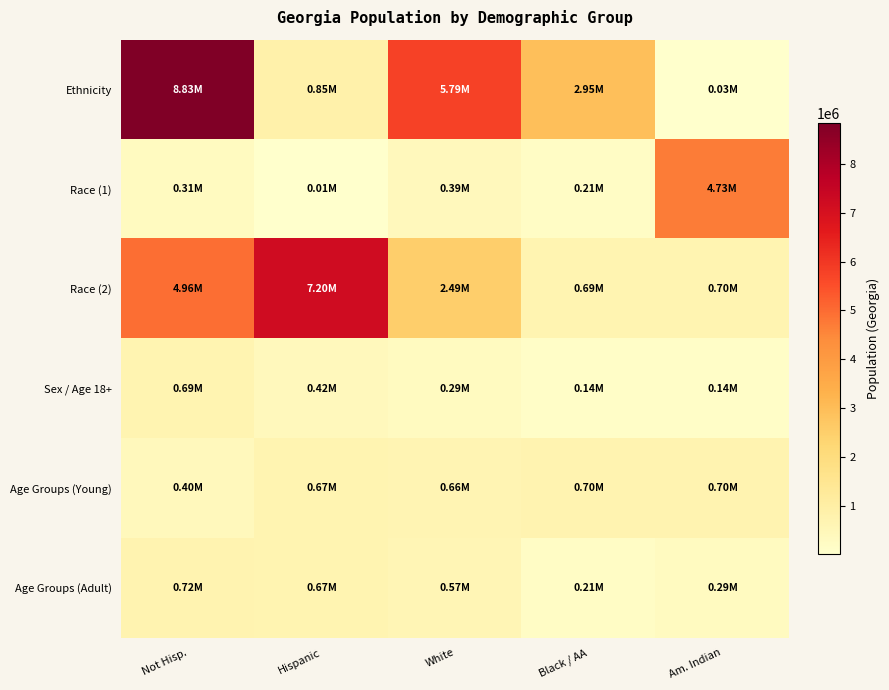

What is the spread (max minus min) of values at Hispanic?

7189302